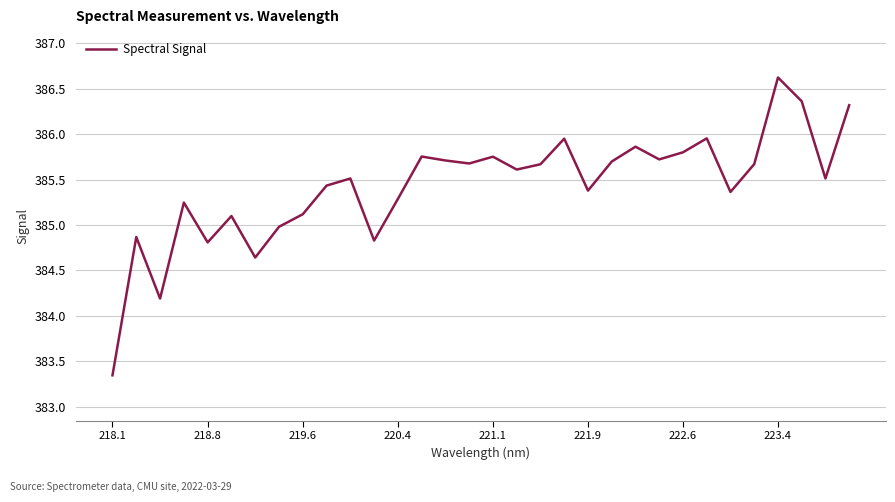

What is the difference between the maximum and minimum values?

3.3